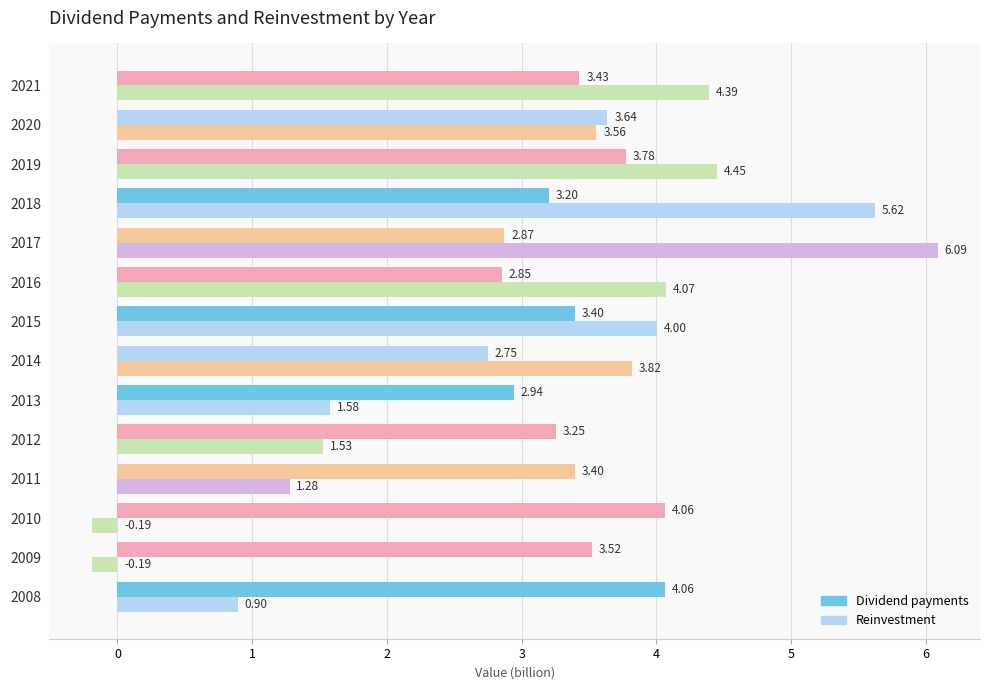

How many values in the Reinvestment series exceed 3?

8